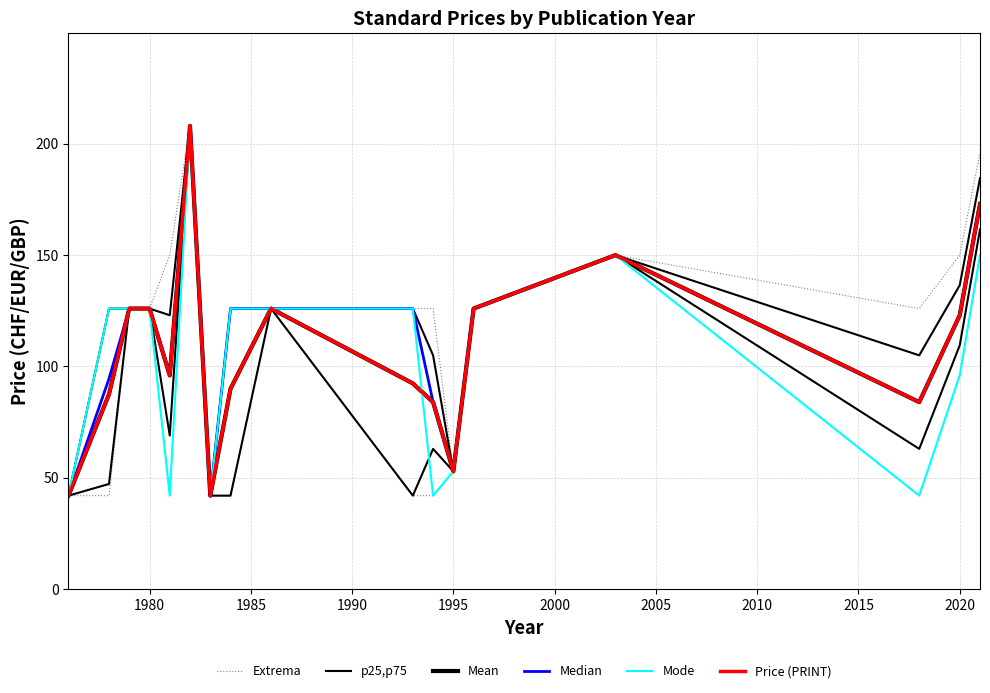

What is the difference between the maximum and minimum values in the Price (PRINT) series?

166.0